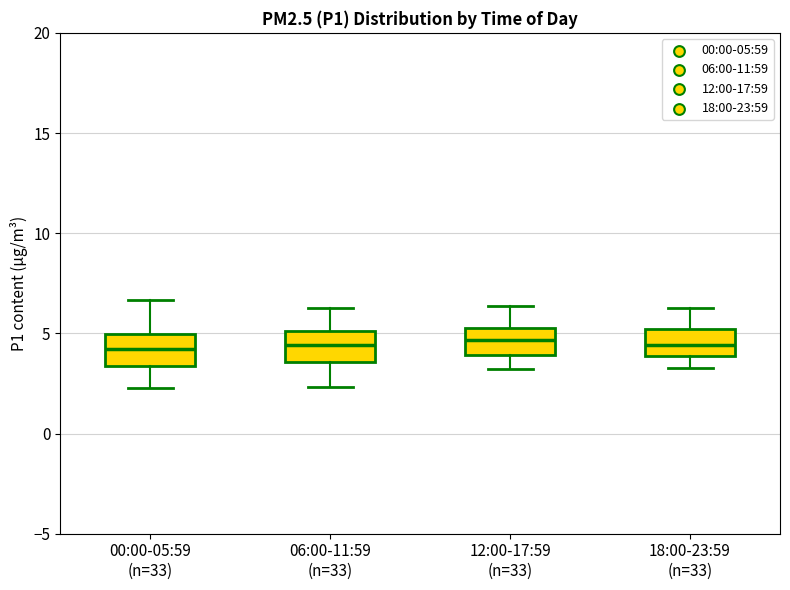

Where does the lower whisker of the box for 00:00-05:59 (n=33) end on the y-axis? The values are not printed on the chart, so give them approximately, as read against the axis.

2.5